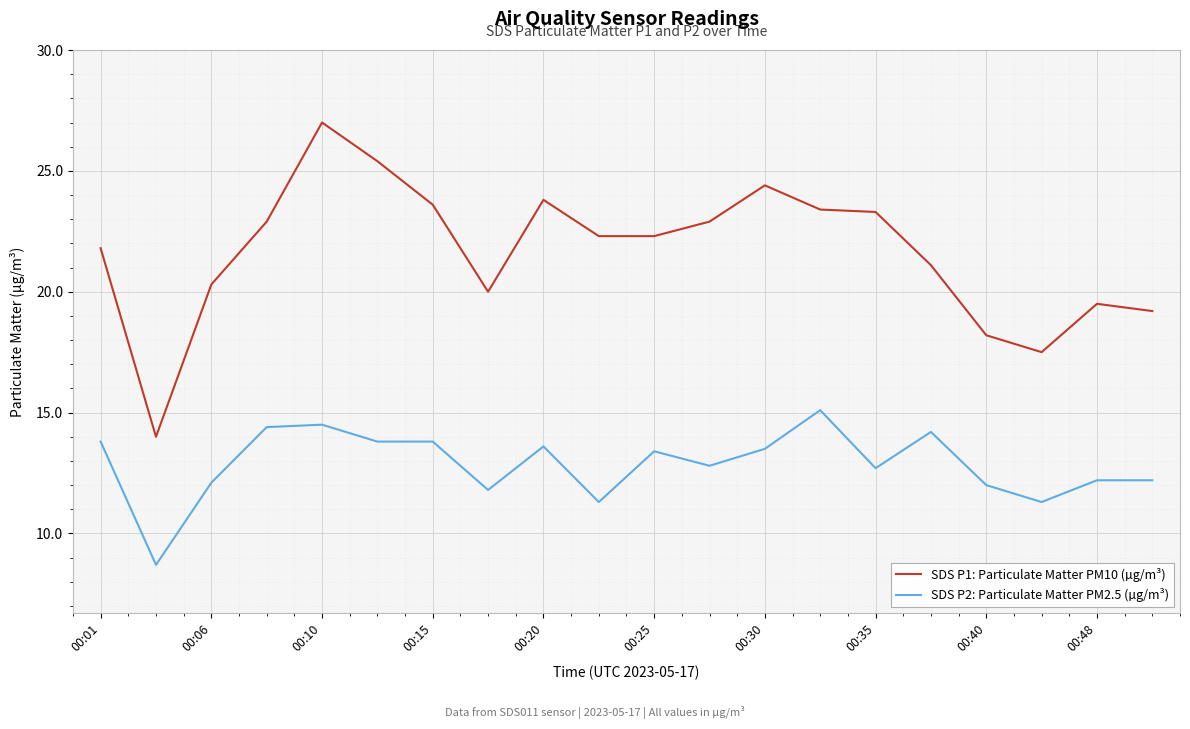

Which series has the largest range (max minus min)?

SDS P1: Particulate Matter PM10 (µg/m³)